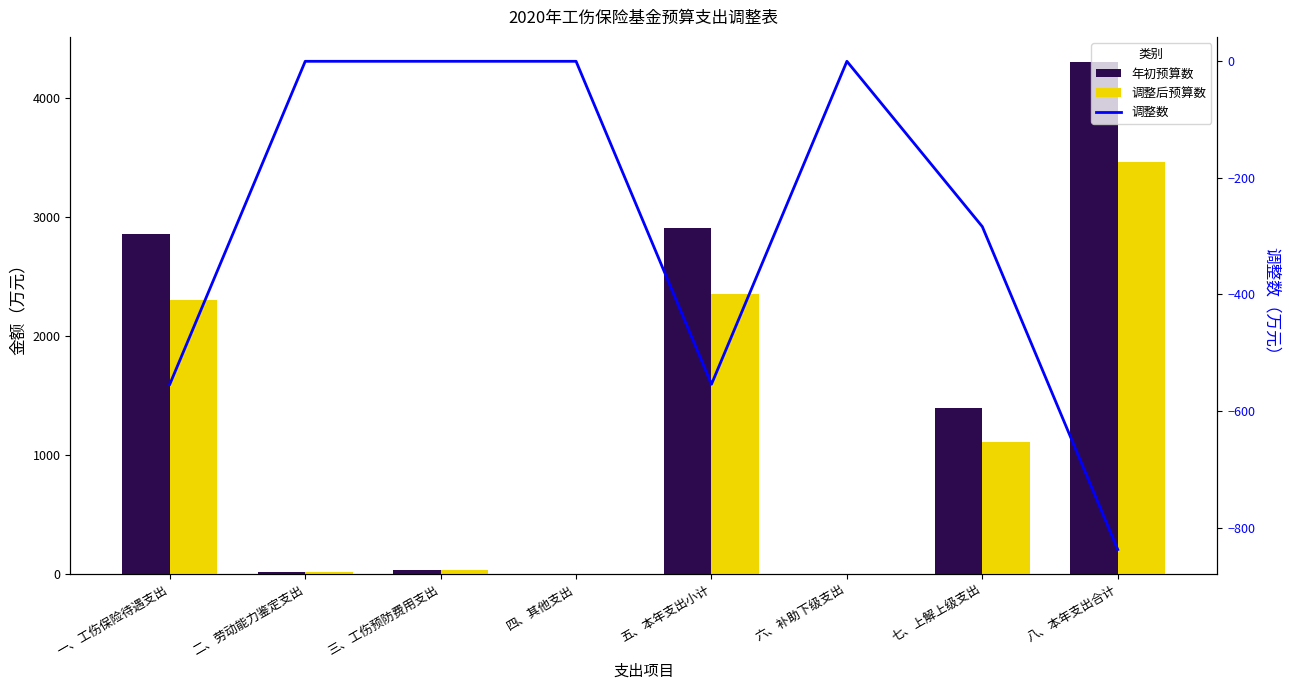

Reading left to right, what are all the values shown in this chart?

年初预算数: 一、工伤保险待遇支出=2854.9	二、劳动能力鉴定支出=16.0	三、工伤预防费用支出=35.0	四、其他支出=0.0	五、本年支出小计=2905.9	六、补助下级支出=0.0	七、上解上级支出=1390.1	八、本年支出合计=4296.1
调整后预算数: 一、工伤保险待遇支出=2300.9	二、劳动能力鉴定支出=16.0	三、工伤预防费用支出=35.0	四、其他支出=0.0	五、本年支出小计=2351.9	六、补助下级支出=0.0	七、上解上级支出=1106.5	八、本年支出合计=3458.4
调整数: 一、工伤保险待遇支出=-554.0	二、劳动能力鉴定支出=0.0	三、工伤预防费用支出=0.0	四、其他支出=0.0	五、本年支出小计=-554.0	六、补助下级支出=0.0	七、上解上级支出=-283.7	八、本年支出合计=-837.7